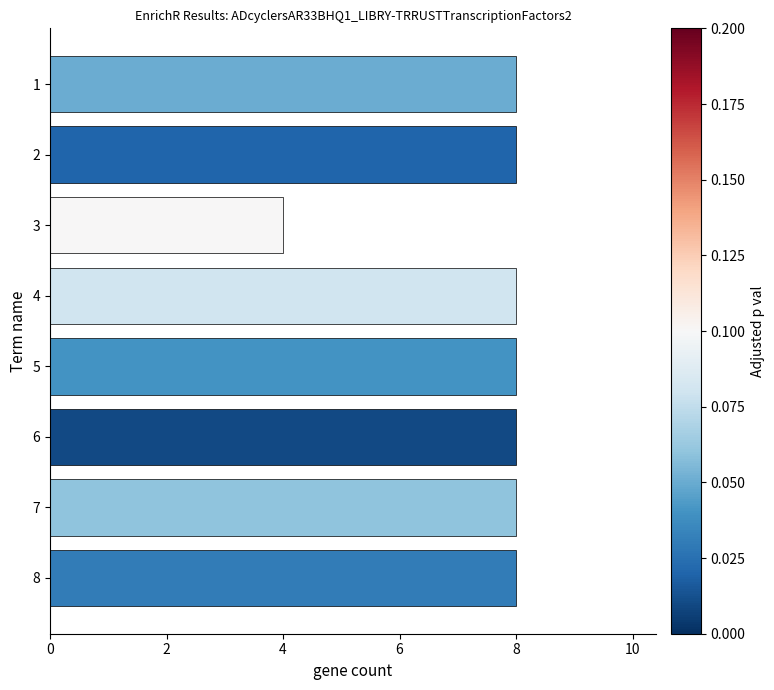

The value at 7 is 13. True or false?

False